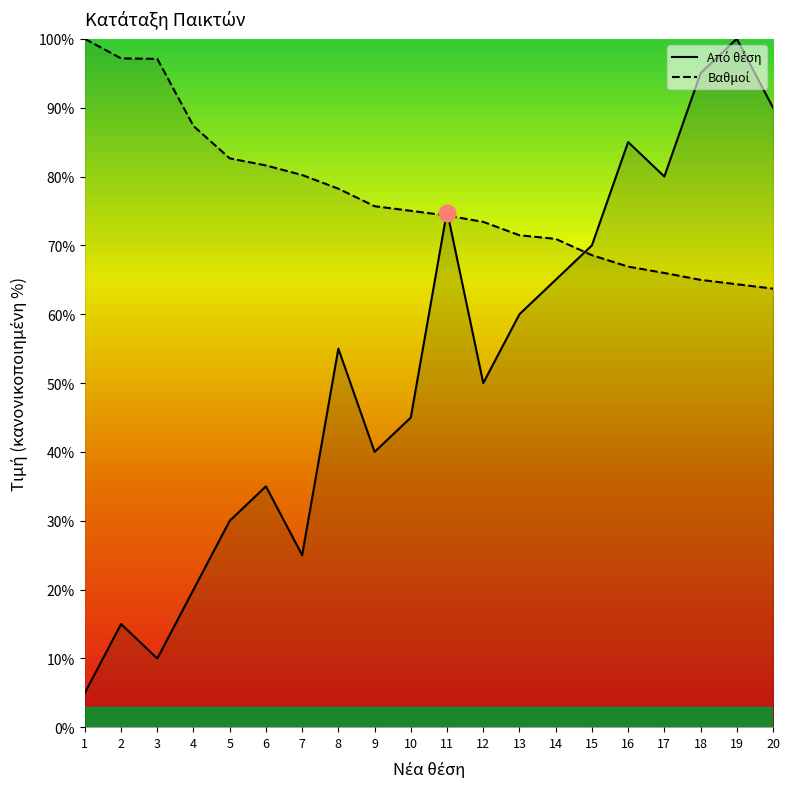

Does the chart display data point markers on the line(s)?

No